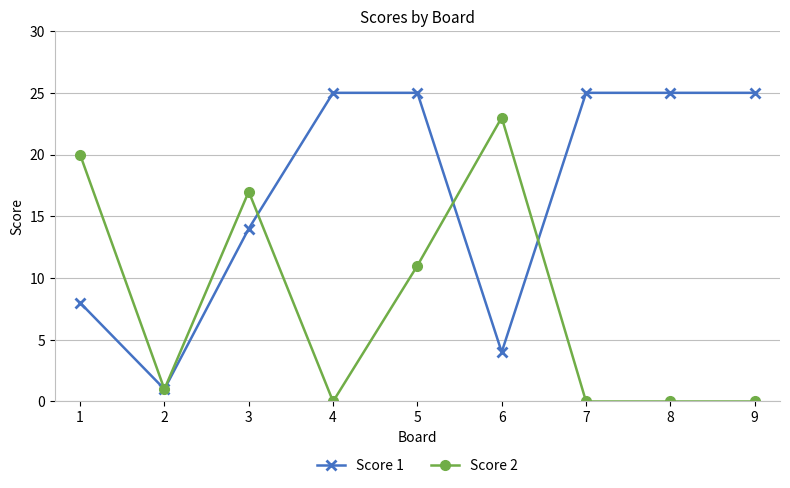

What is the maximum value shown in the chart?

25